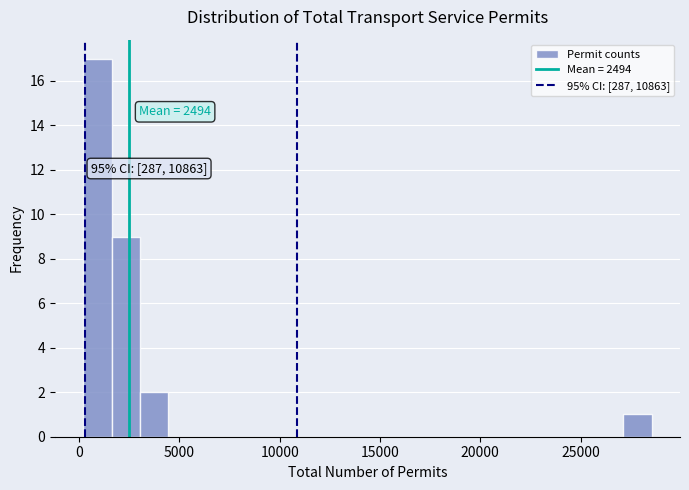

Read against the x-axis, roughly where is the centre of the tallest bar?

1000